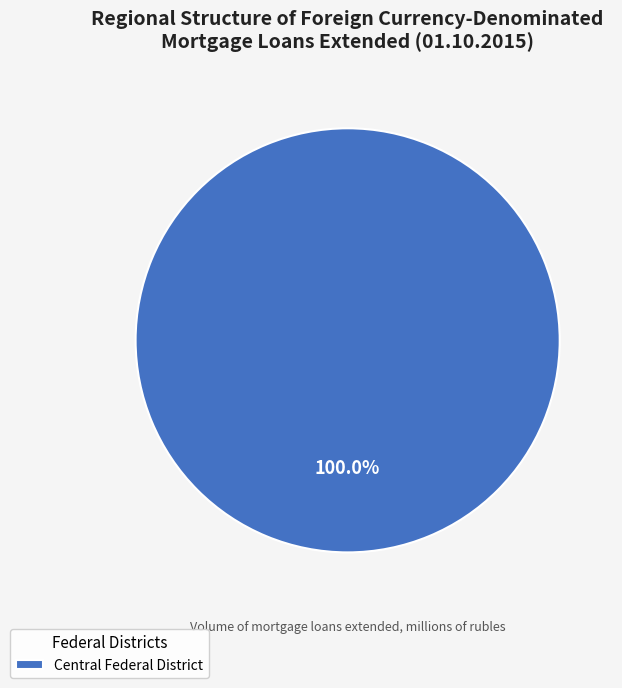

Rank the categories by value from lowest to highest.

Central Federal District